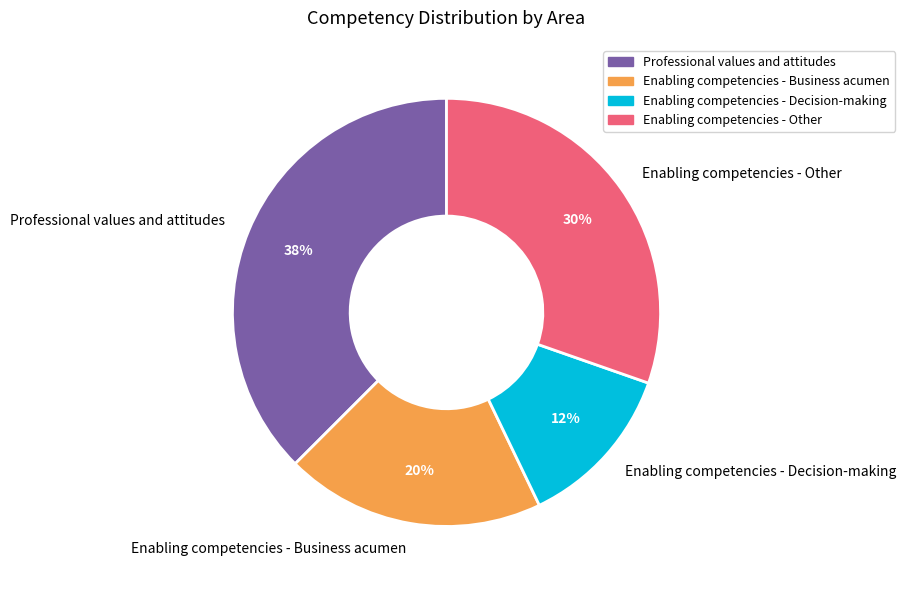

To the nearest percent, what percentage of the pie is Enabling competencies - Business acumen?

20%